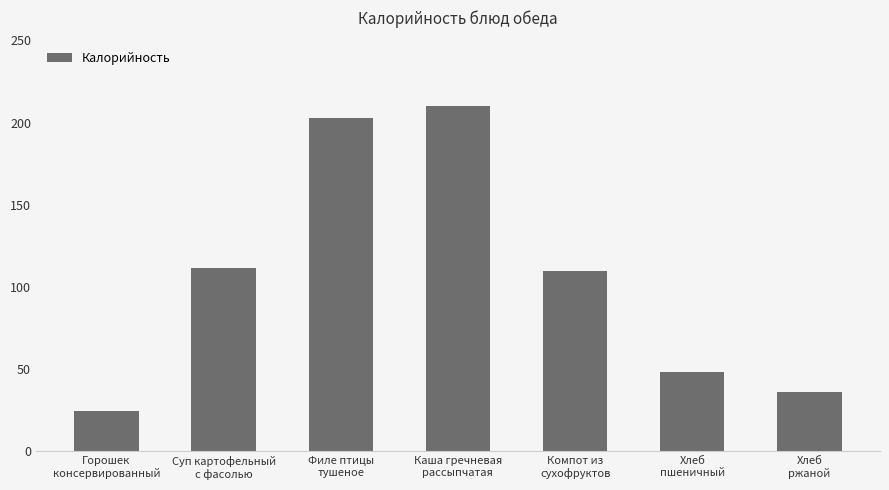

How many bars are there in total?

7